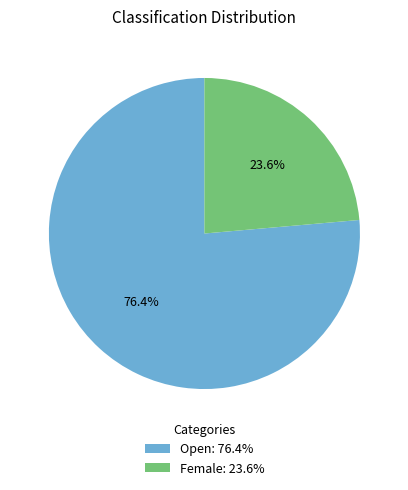

Does Female represent more than half of the total?

No